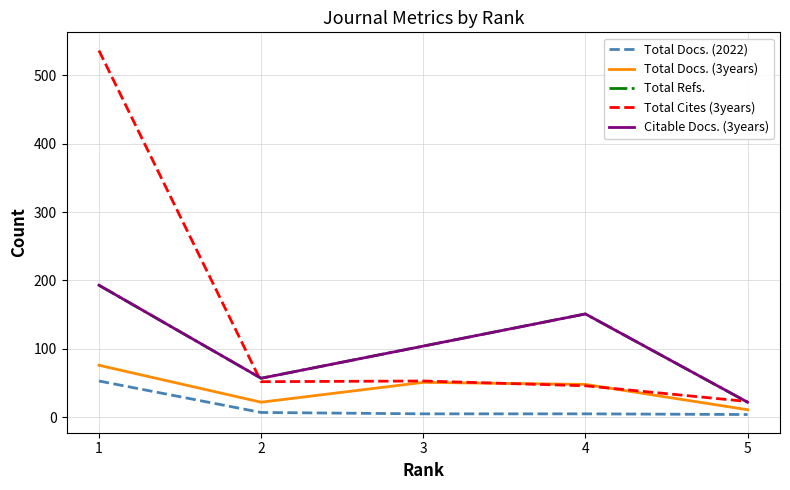

Is this an area chart (filled region under the line)?

No